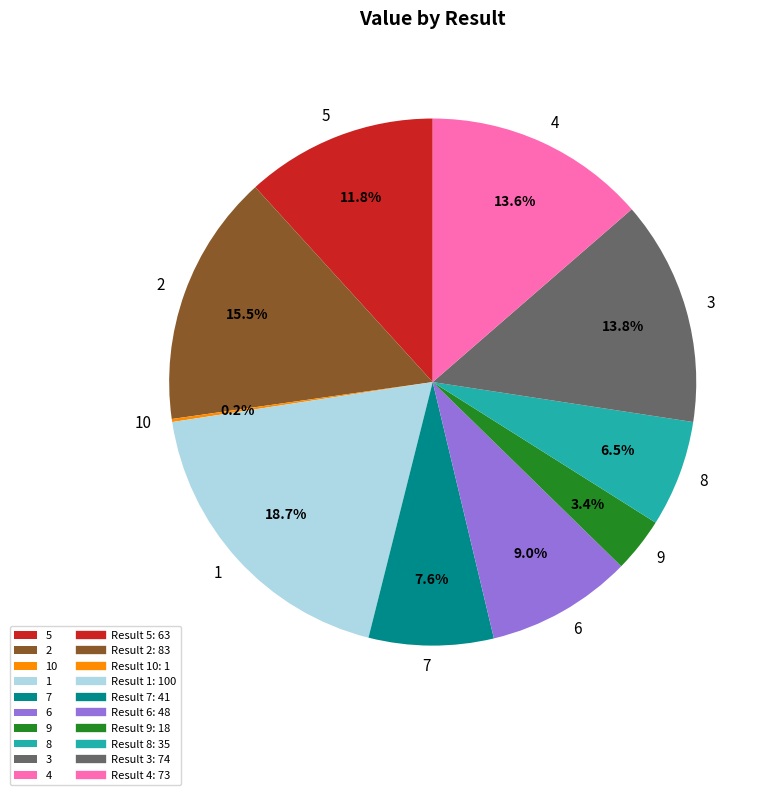

What percentage is NOT represented by 5?

88.2%